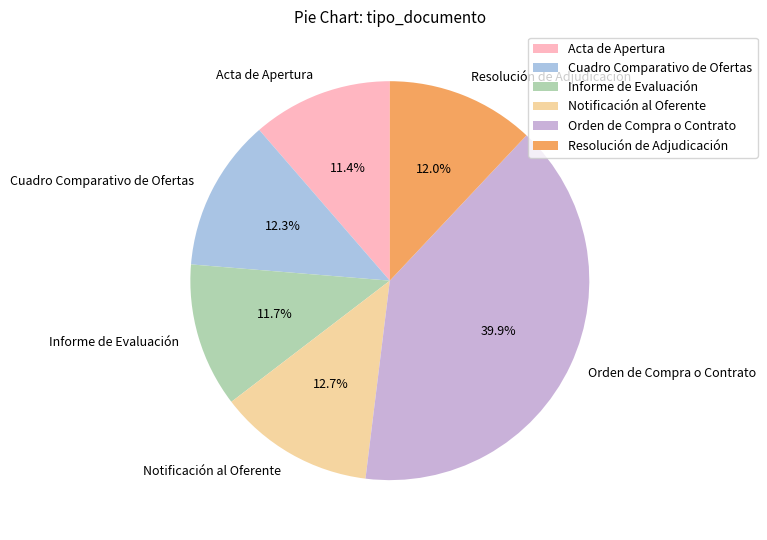

What is the ratio of the value at Acta de Apertura to the value at Cuadro Comparativo de Ofertas?

0.9